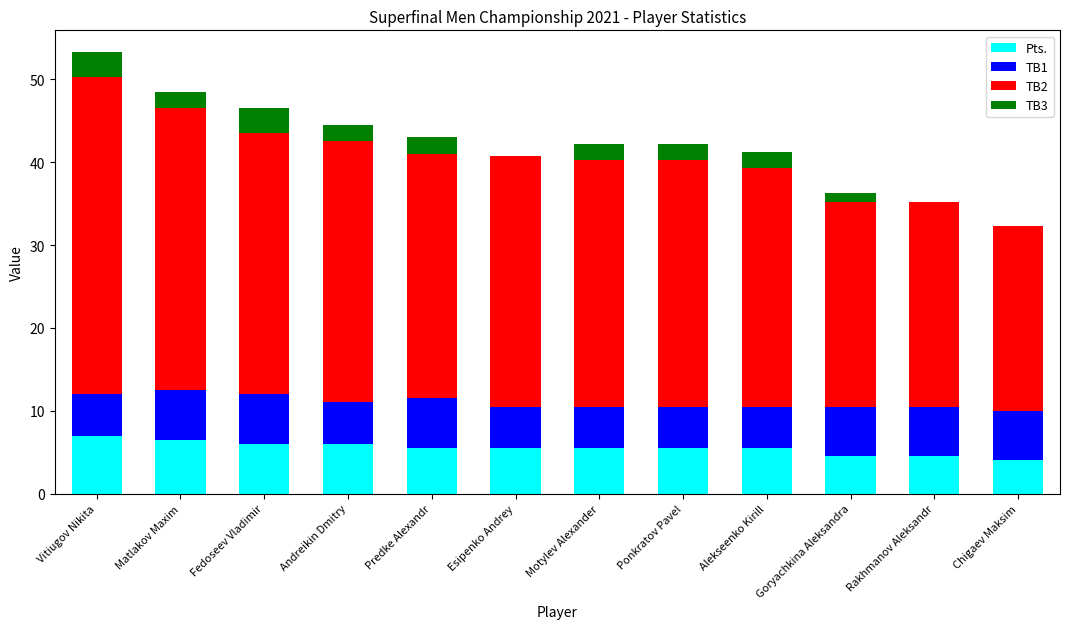

At which category is the sum across all series the highest?

Vitiugov Nikita